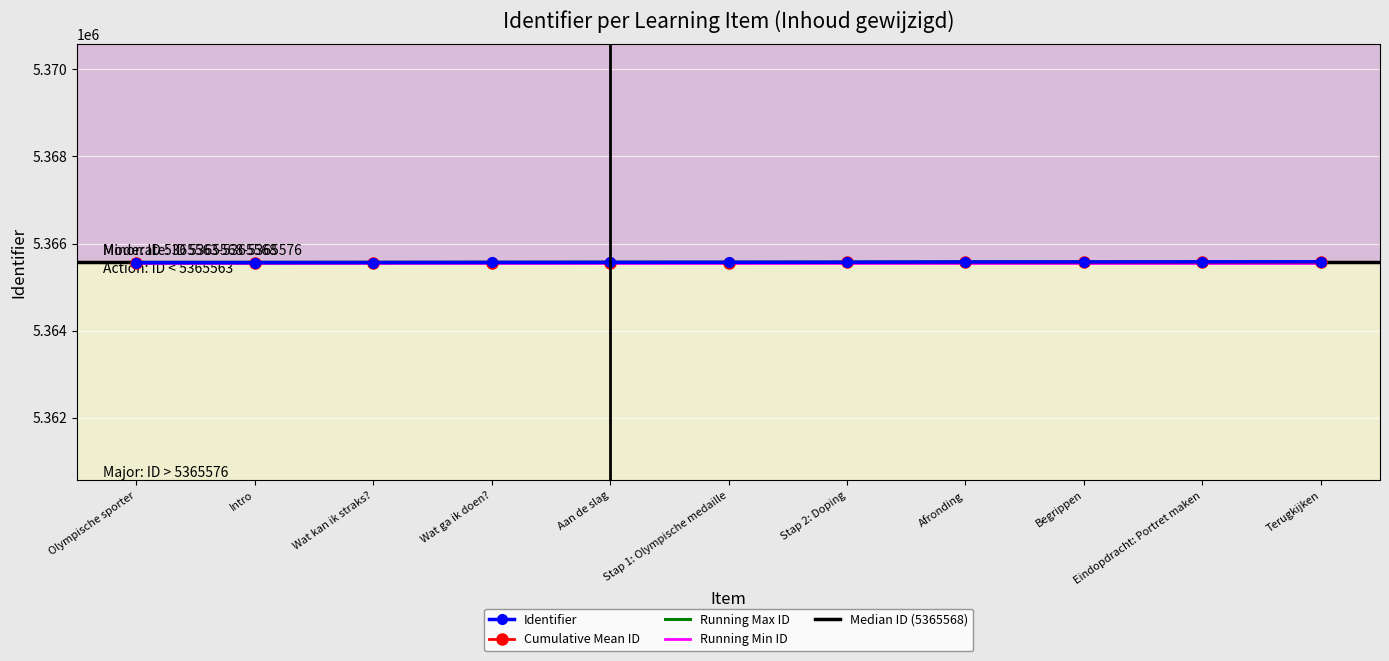

Reading right to left, list all the values displayed in this chart.

Terugkijken=5365582	Eindopdracht: Portret maken=5365579	Begrippen=5365577	Afronding=5365576	Stap 2: Doping=5365571	Stap 1: Olympische medaille=5365568	Aan de slag=5365567	Wat ga ik doen?=5365565	Wat kan ik straks?=5365563	Intro=5365561	Olympische sporter=5365560